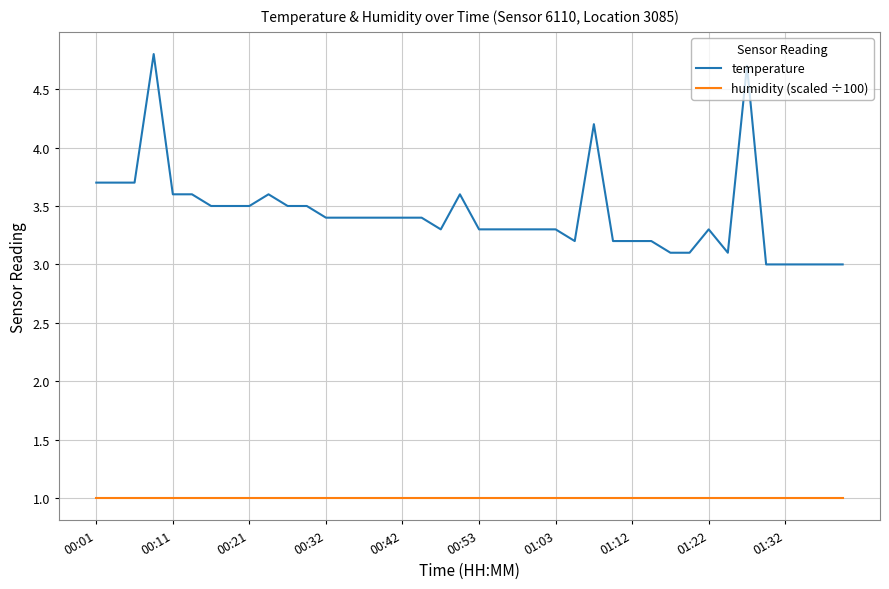

List the series in order of their overall mean, lowest first.

humidity (scaled ÷100), temperature